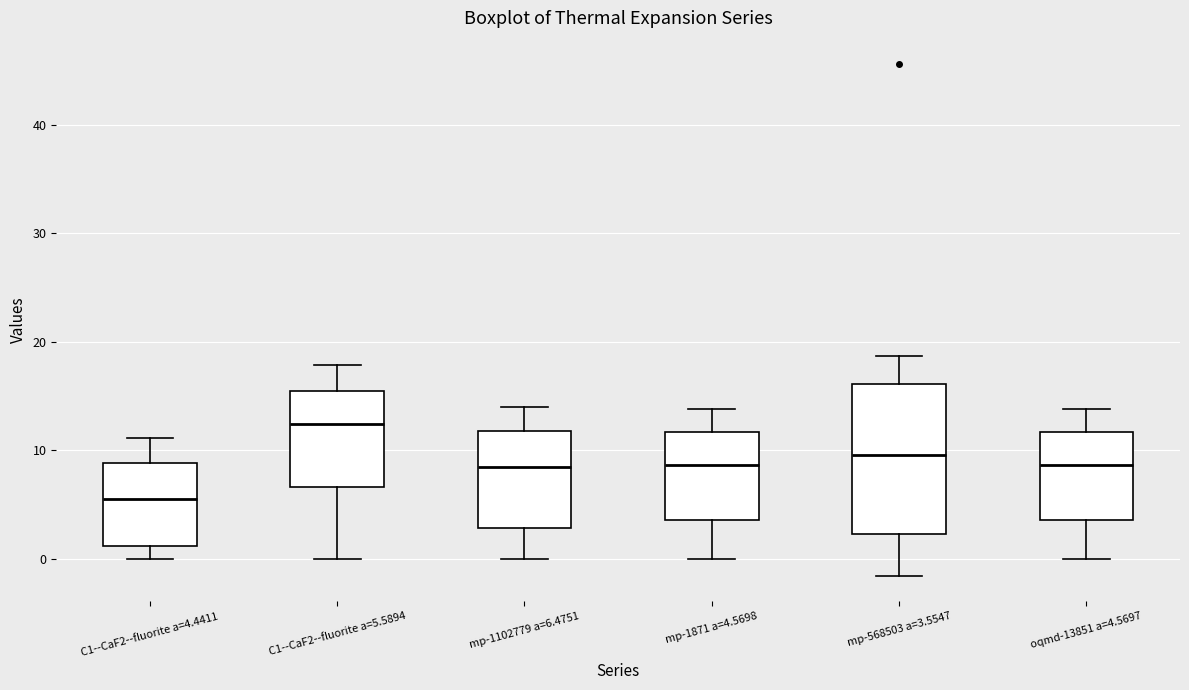

Reading left to right, read every box against the y-axis: the position of its median line, the range the box covers, and the ends of its whiskers. The values are not printed on the chart, so give them approximately, as read against the axis.

C1--CaF2--fluorite a=4.4411: median 5, box 1 to 9, whiskers 0 to 11
C1--CaF2--fluorite a=5.5894: median 12, box 7 to 15, whiskers 0 to 18
mp-1102779 a=6.4751: median 8, box 3 to 12, whiskers 0 to 14
mp-1871 a=4.5698: median 9, box 4 to 12, whiskers 0 to 14
mp-568503 a=3.5547: median 10, box 2 to 16, whiskers -2 to 19
oqmd-13851 a=4.5697: median 9, box 4 to 12, whiskers 0 to 14